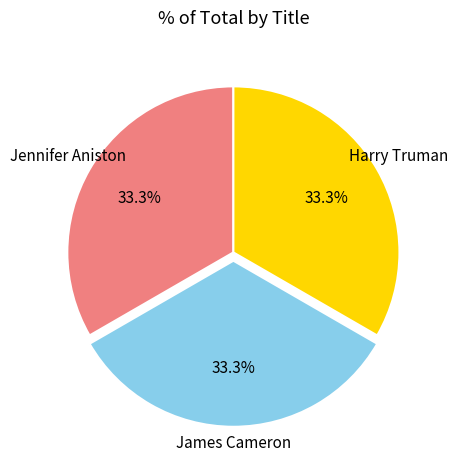

To the nearest percent, what percentage of the pie is Harry Truman?

33%